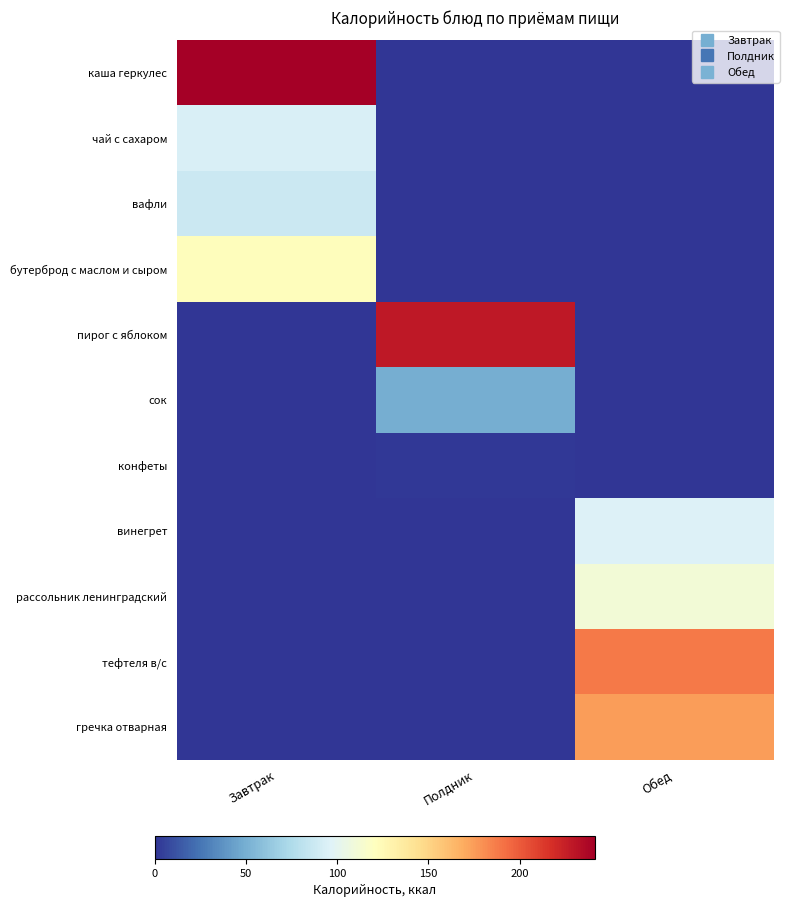

Which series has the largest total across all categories?

каша геркулес